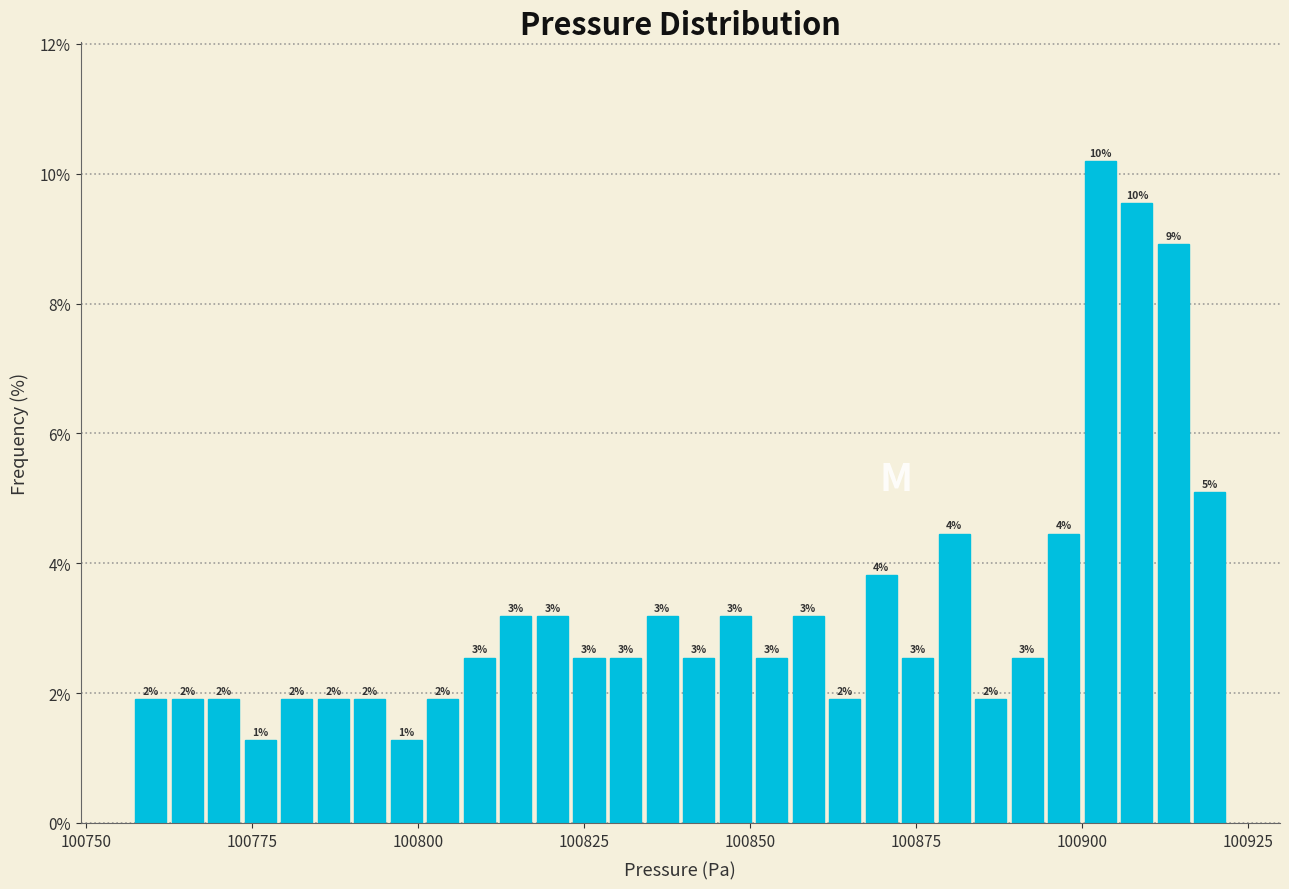

Around what value on the x-axis is the tallest bar? Give the approximate position of its centre, as read against the axis.

100905